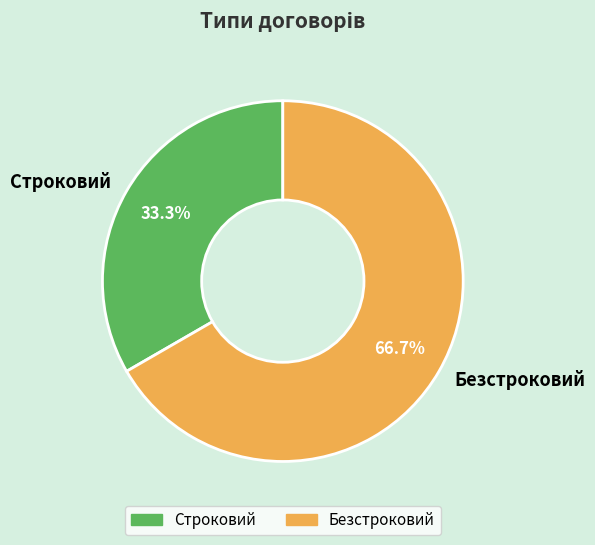

Do Строковий and Безстроковий together represent more than half of the pie?

Yes